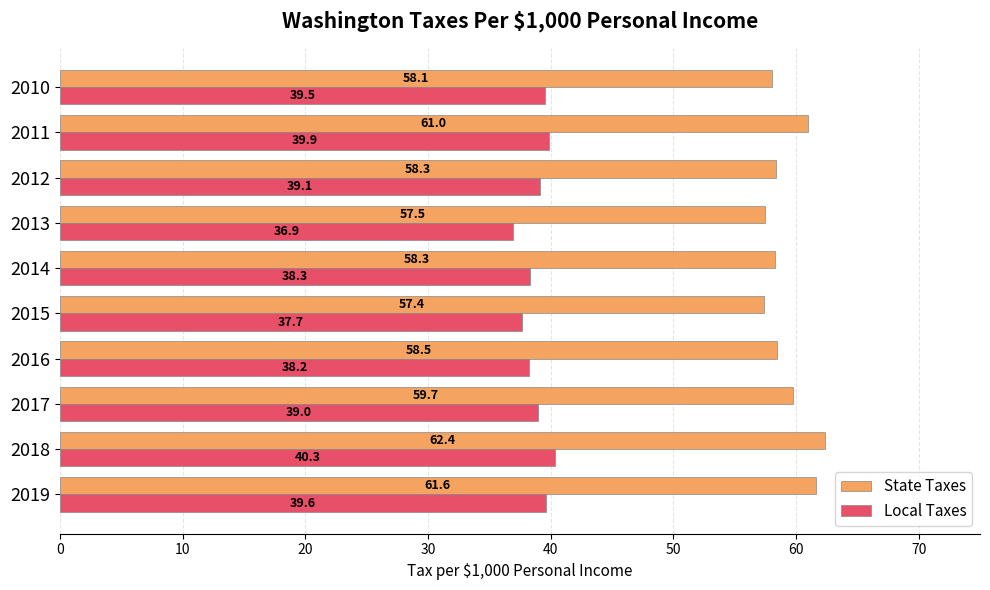

What is the difference between the maximum and minimum values in the Local Taxes series?

3.4